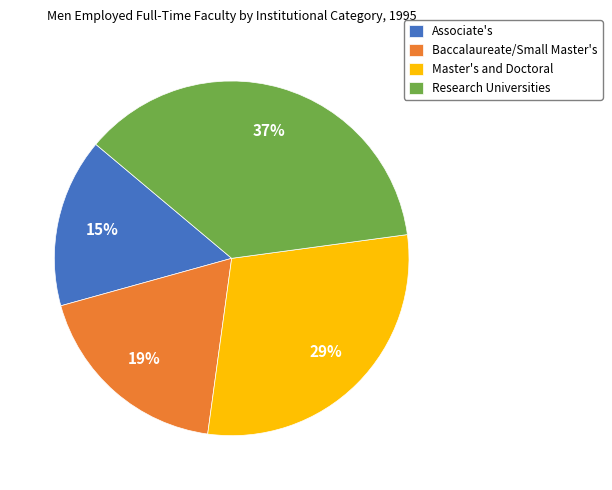

How many slices are in this pie chart?

4